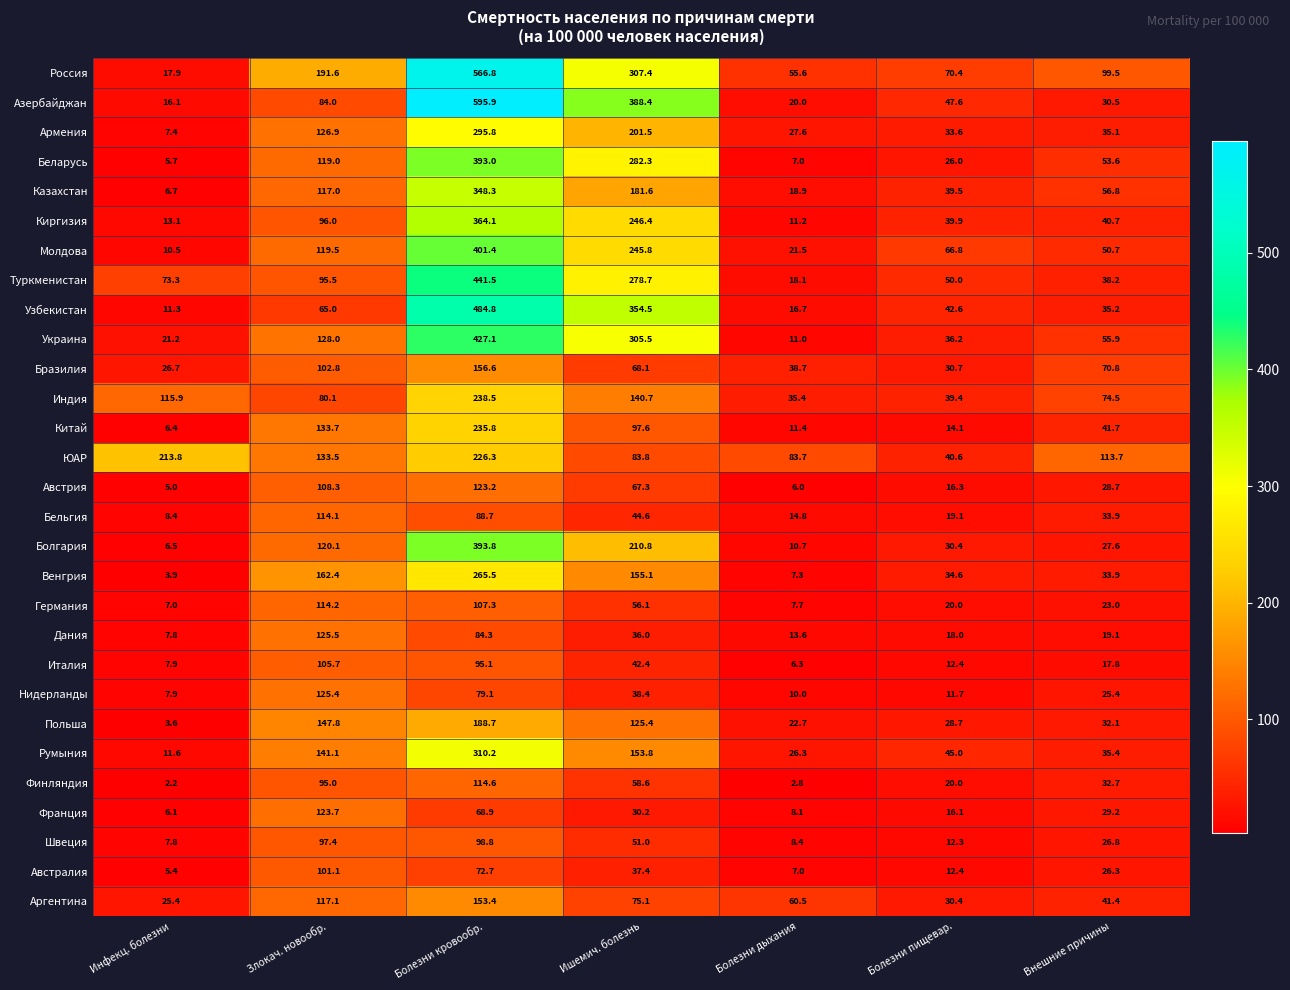

Is it true that Франция equals 6.1 at Инфекц. болезни?

True